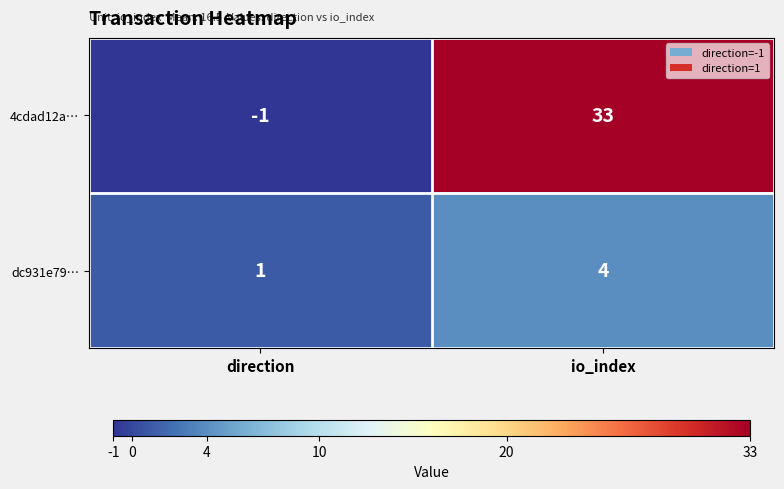

Which category has the highest value across all series?

io_index